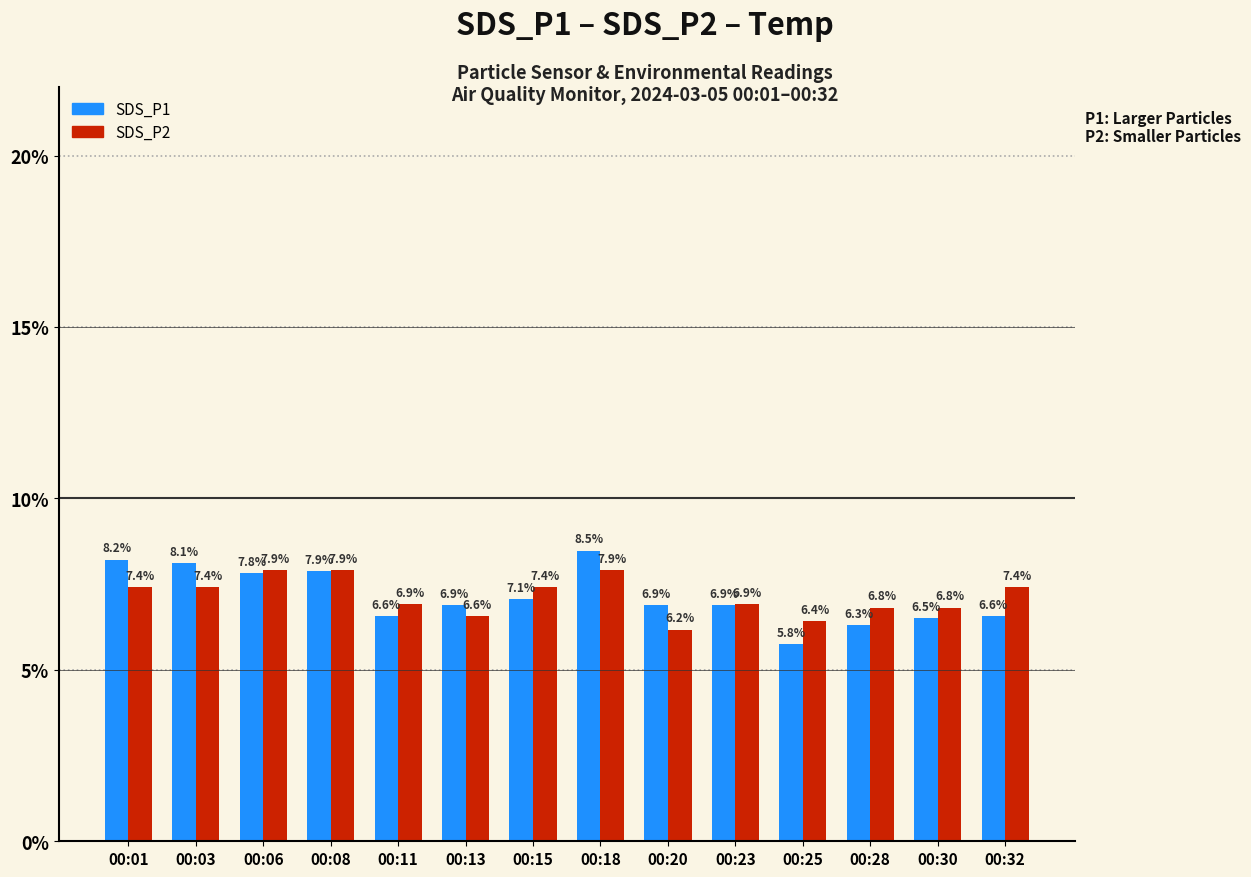

How many bars are there in each group?

2